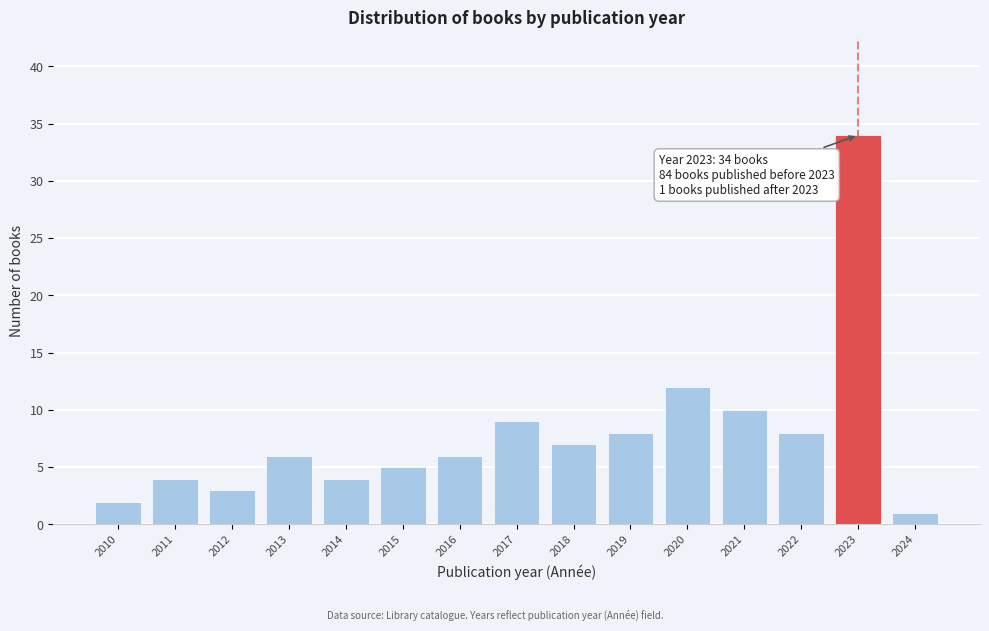

Reading right to left, what are all the values shown in this chart?

2024=1	2023=34	2022=8	2021=10	2020=12	2019=8	2018=7	2017=9	2016=6	2015=5	2014=4	2013=6	2012=3	2011=4	2010=2